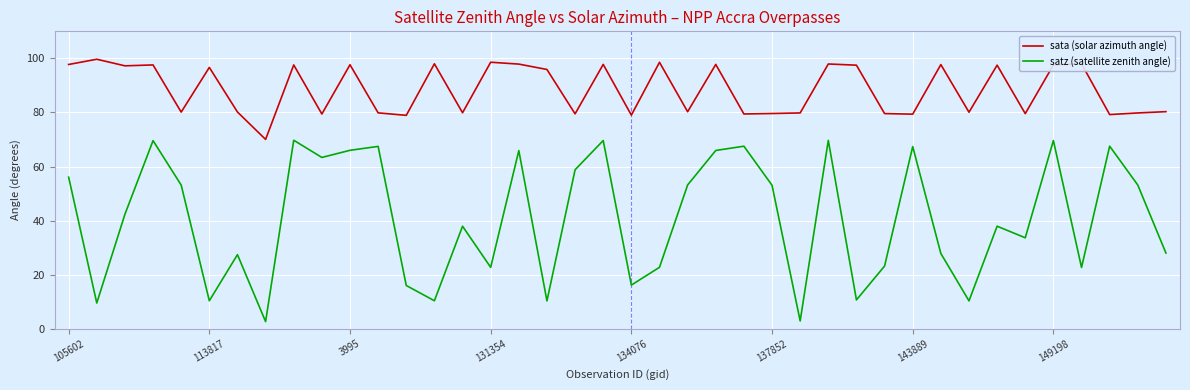

Which series has the largest range (max minus min)?

satz (satellite zenith angle)